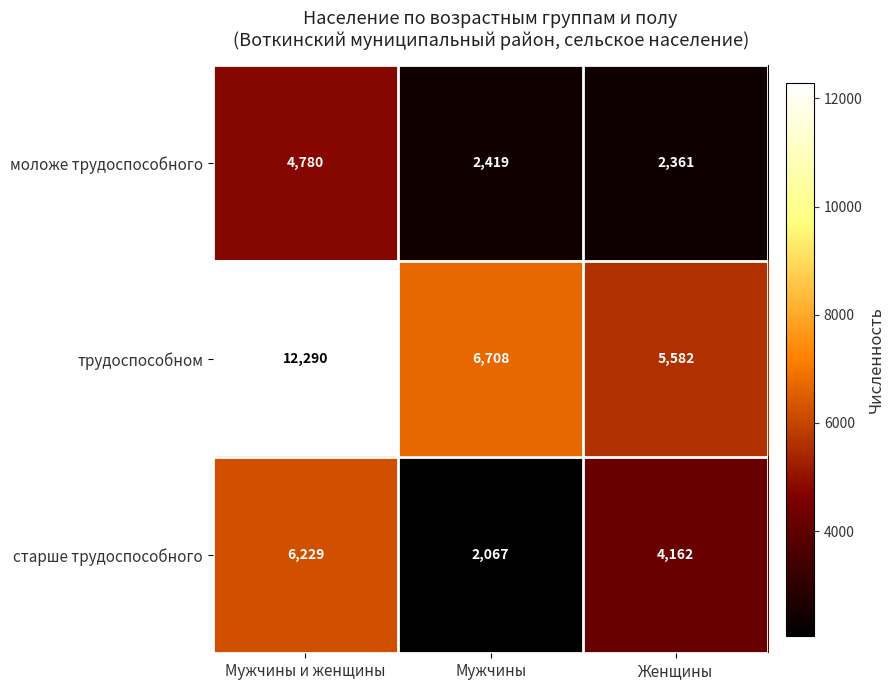

What value does the моложе трудоспособного series have at Мужчины?

2419